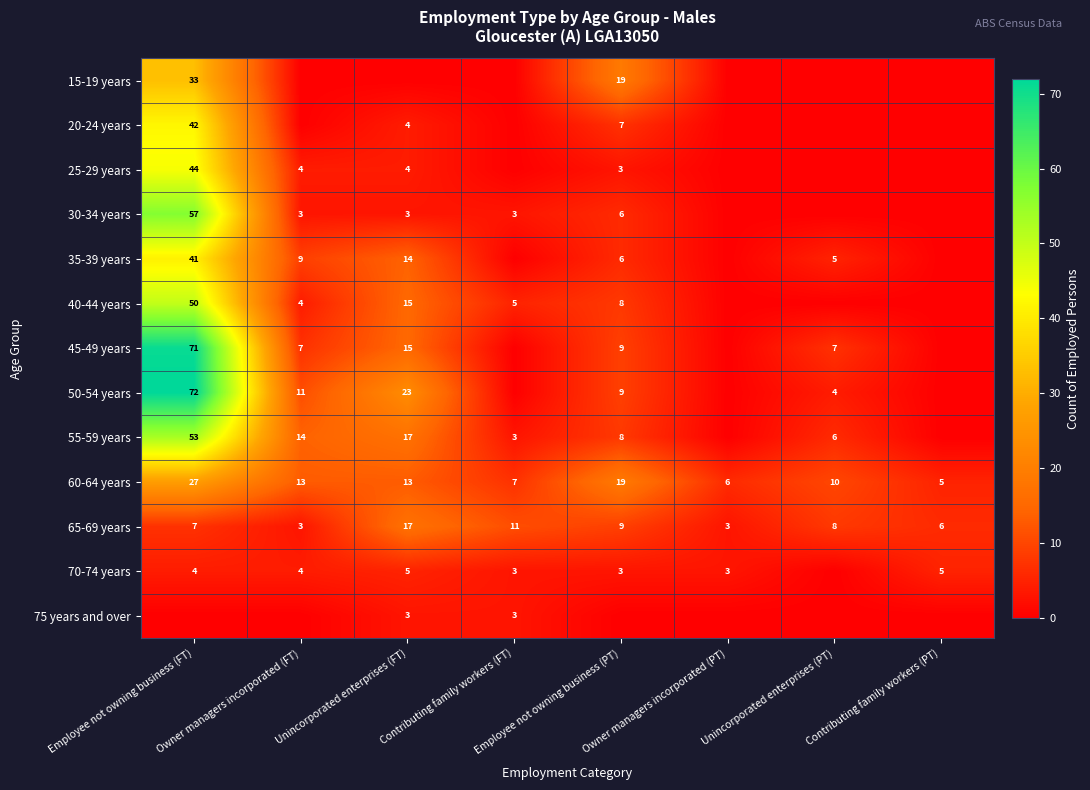

How many distinct data groups are displayed?

13